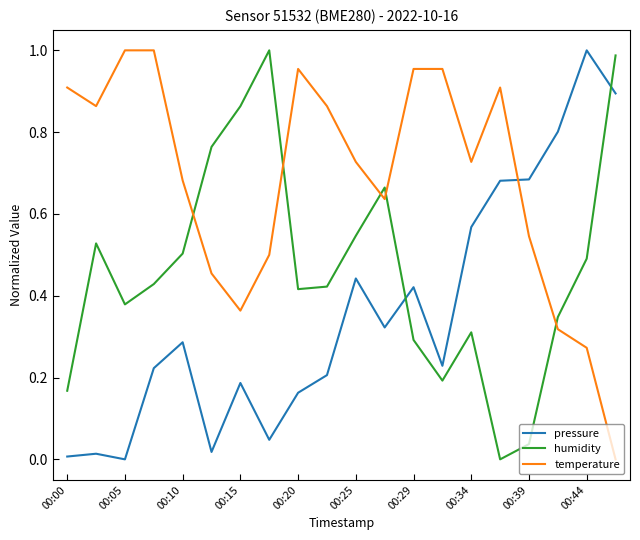

Which series has the largest total across all categories?

temperature